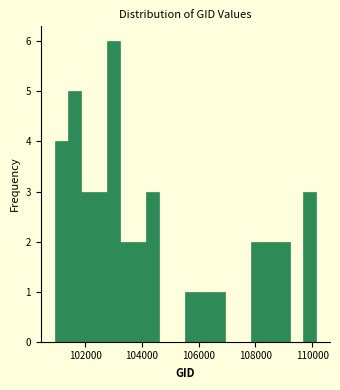

Read against the x-axis, roughly where is the centre of the tallest bar?

103000